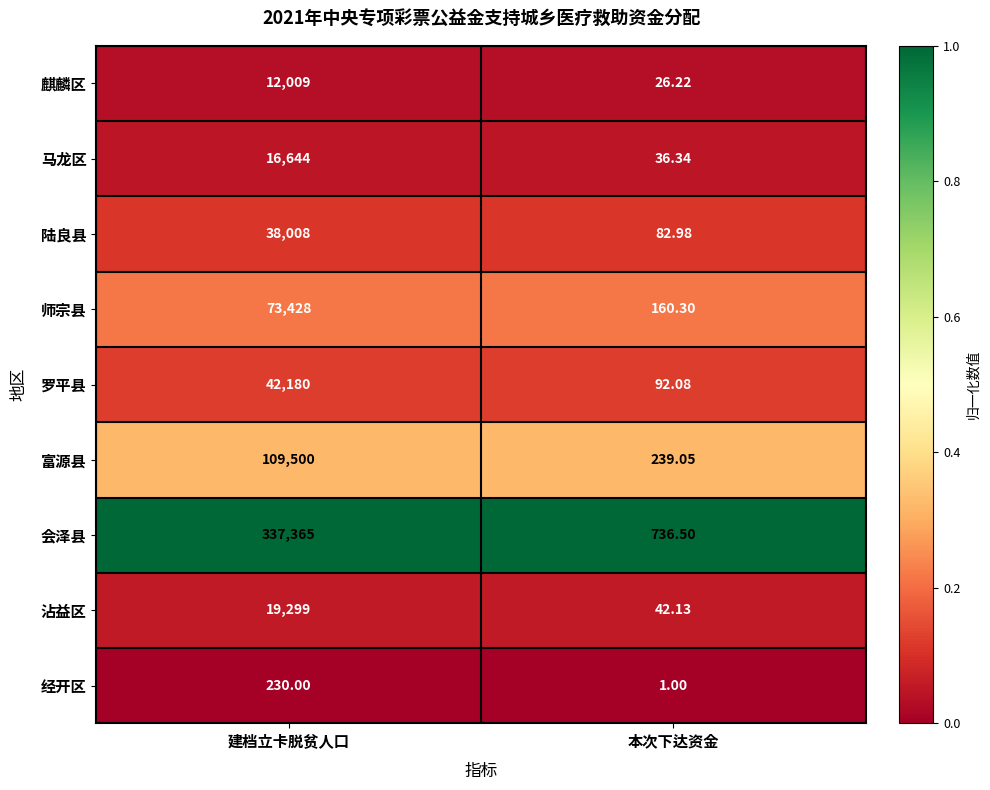

Between 建档立卡脱贫人口 and 本次下达资金, which series saw the biggest shift?

会泽县